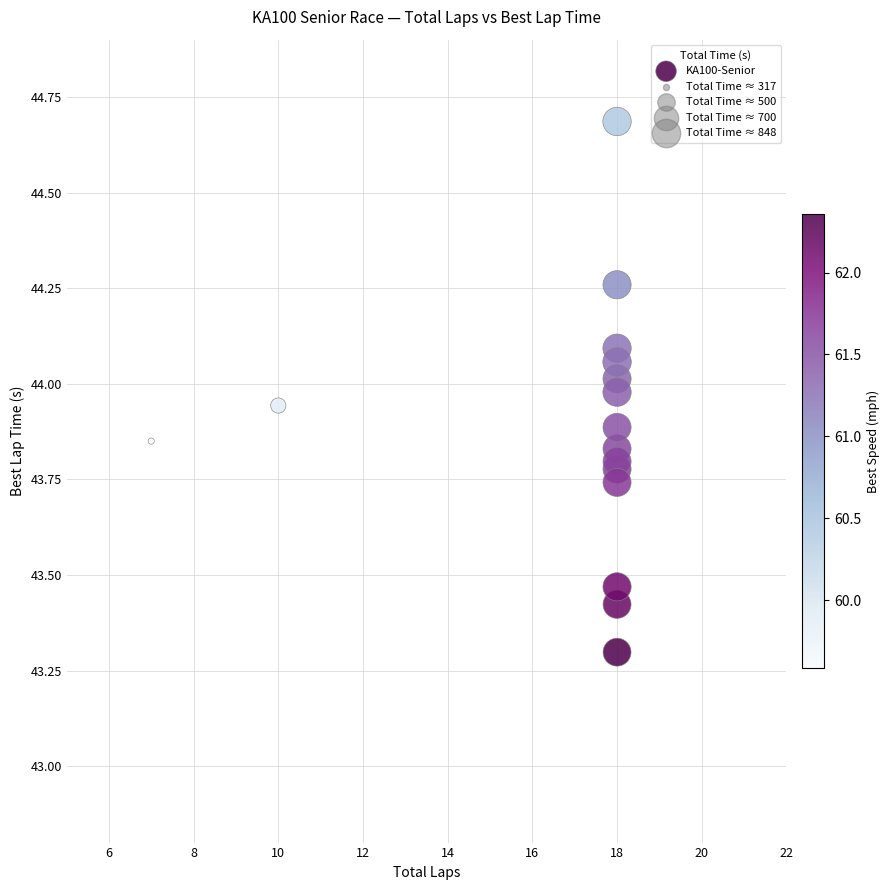

What Y value in the scatter plot is closest to 43?

43.3